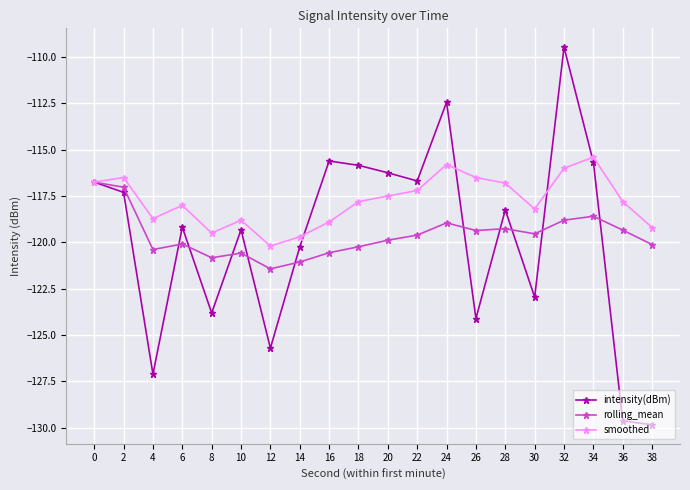

What is the spread (max minus min) of values at 8?

4.3